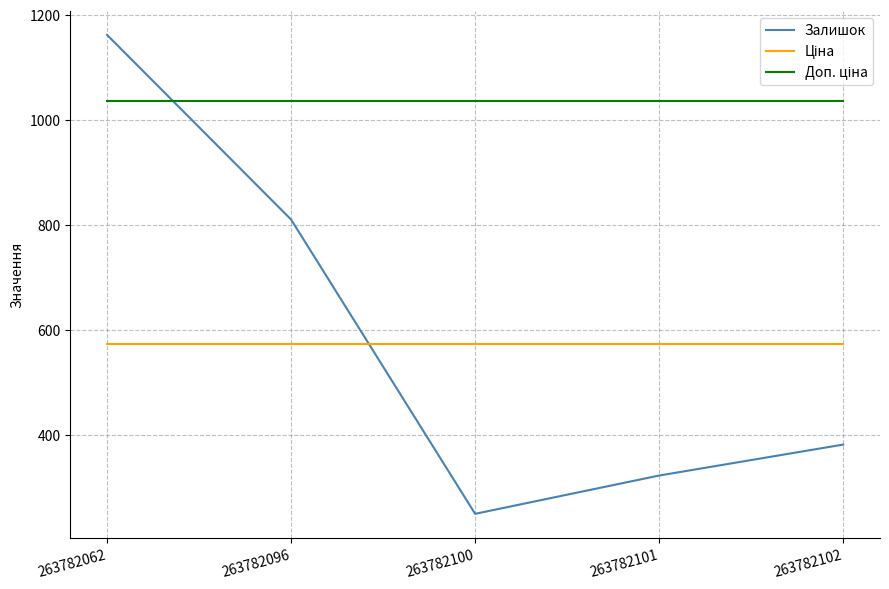

What is the difference between the second highest and second lowest values in the Залишок series?

488.0